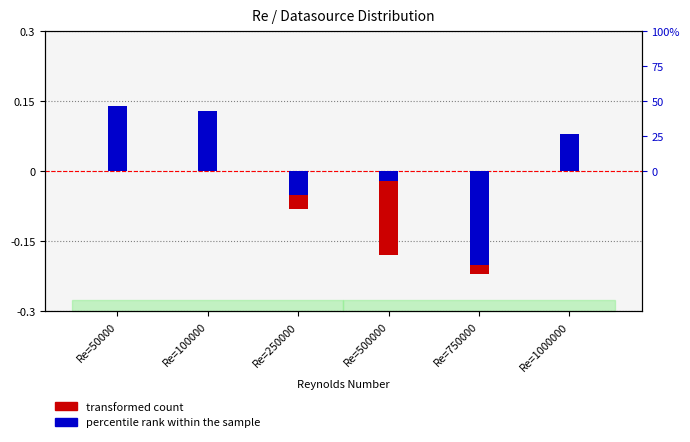

Reading right to left, extract all data points from this chart.

transformed count: Re=1000000=0.0	Re=750000=-0.2	Re=500000=-0.2	Re=250000=-0.1	Re=100000=0.1	Re=50000=0.1
percentile rank within the sample: Re=1000000=0.1	Re=750000=-0.2	Re=500000=-0.0	Re=250000=-0.1	Re=100000=0.1	Re=50000=0.1